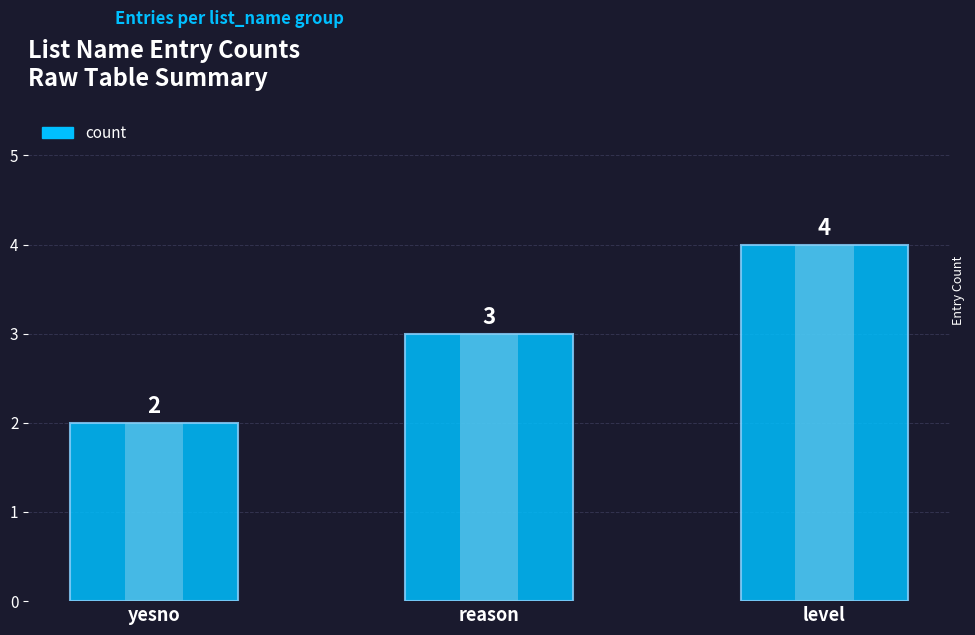

How many distinct data groups are displayed?

1